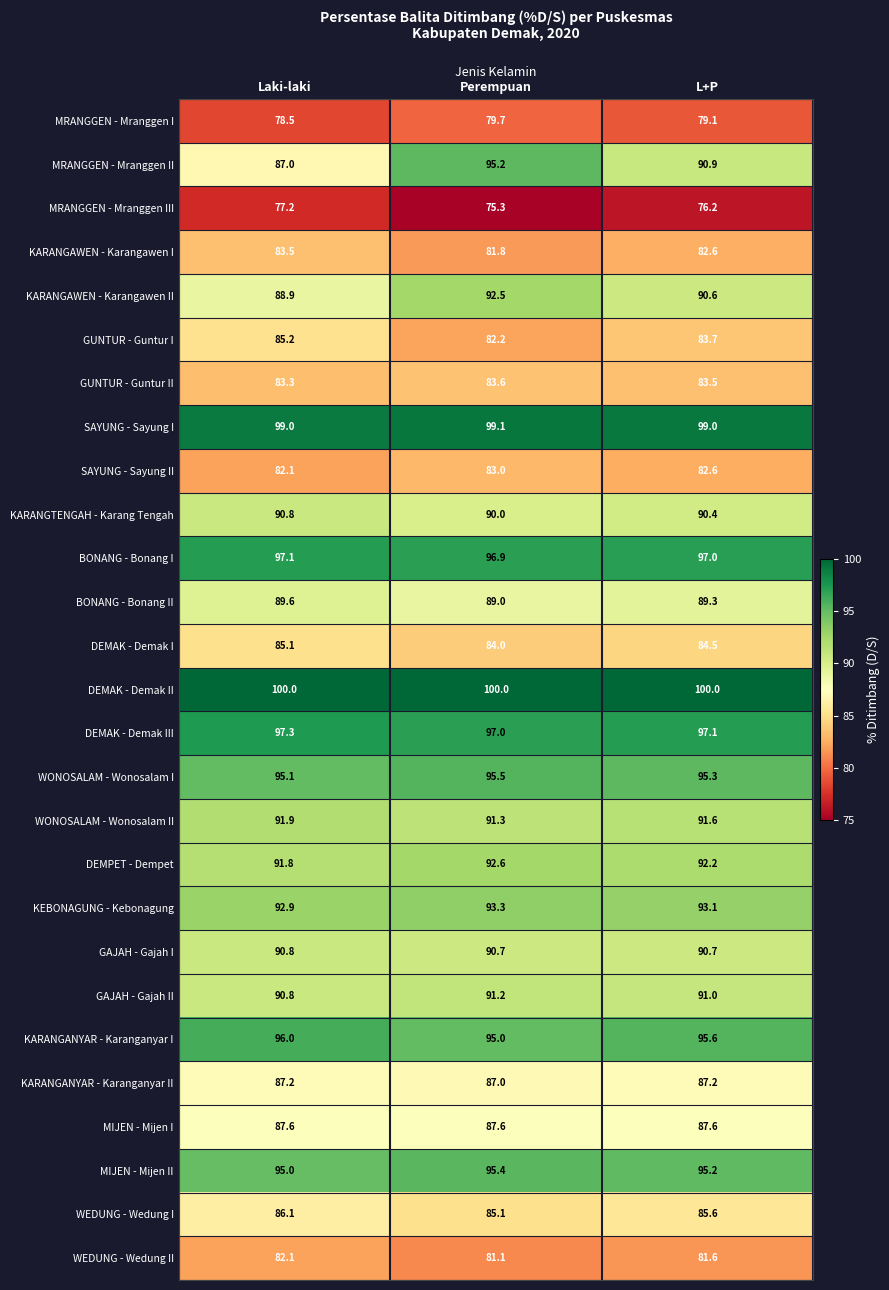

What is the spread (max minus min) of values at Laki-laki?

22.8